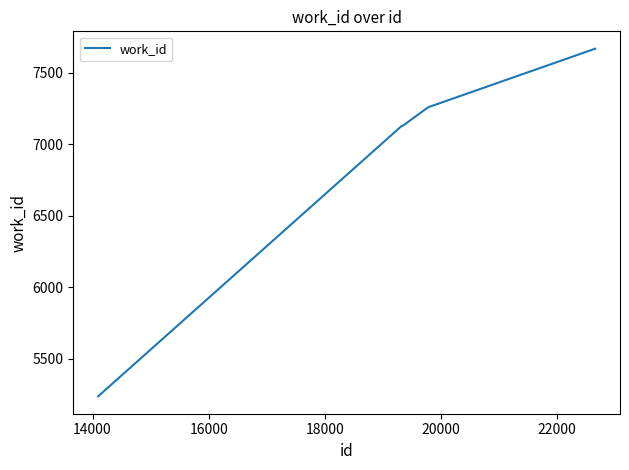

What is the sum of all values?

70597